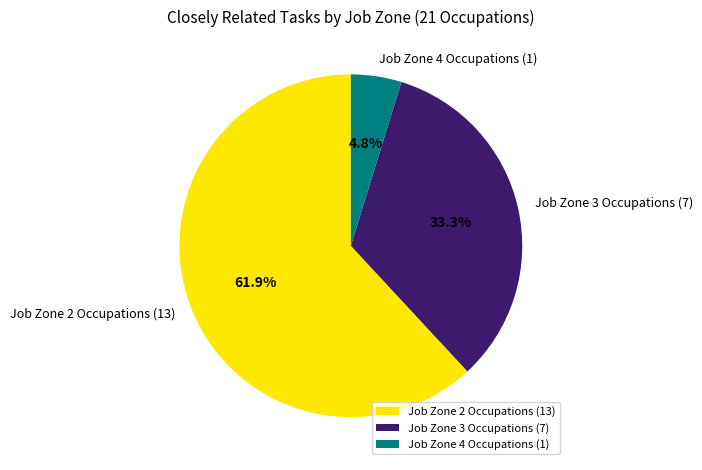

How much of the chart is everything except Job Zone 3 Occupations (7)?

66.7%